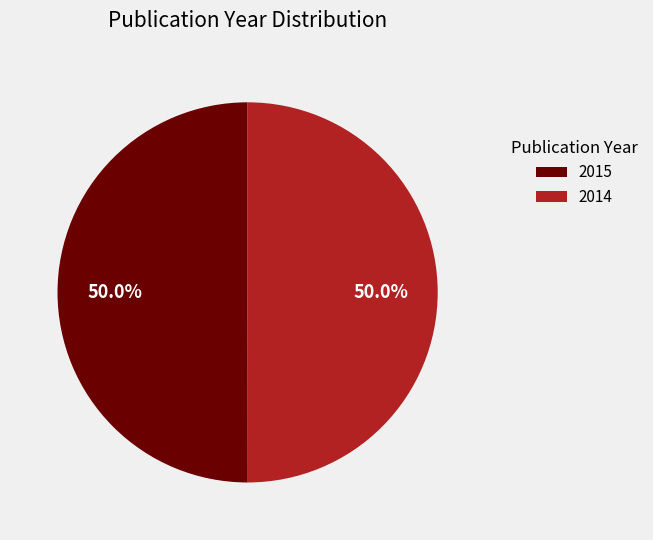

Approximately how many times larger is the value at 2015 compared to 2014?

1.0